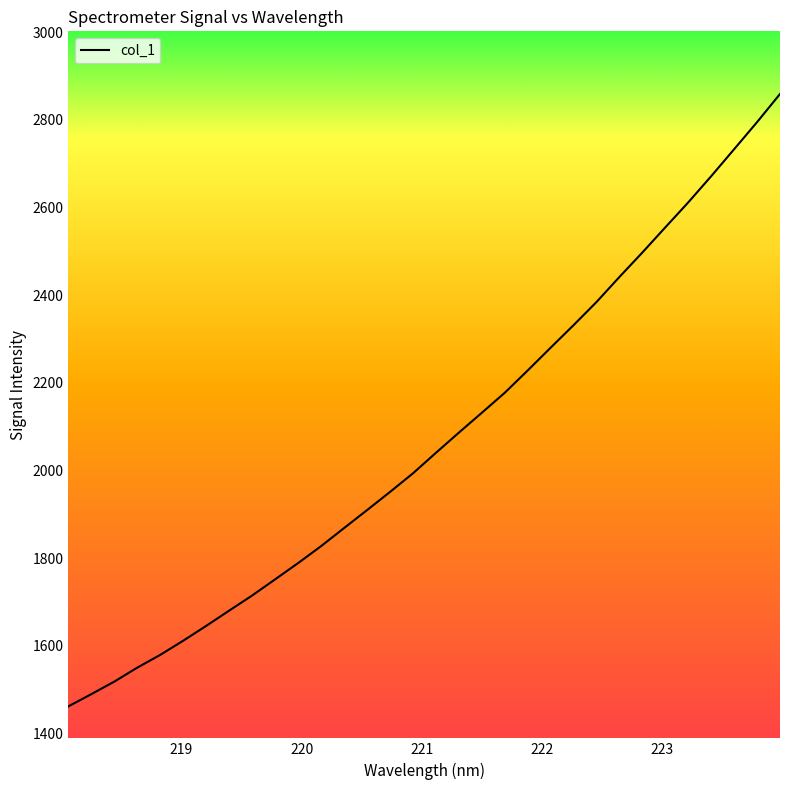

What is the greatest value displayed?

2859.0